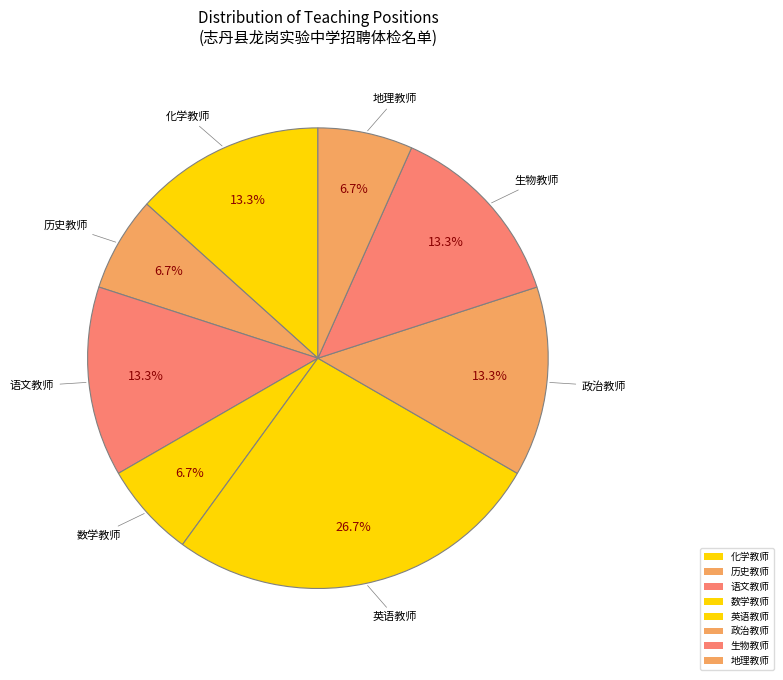

How many segments does this pie chart have?

8